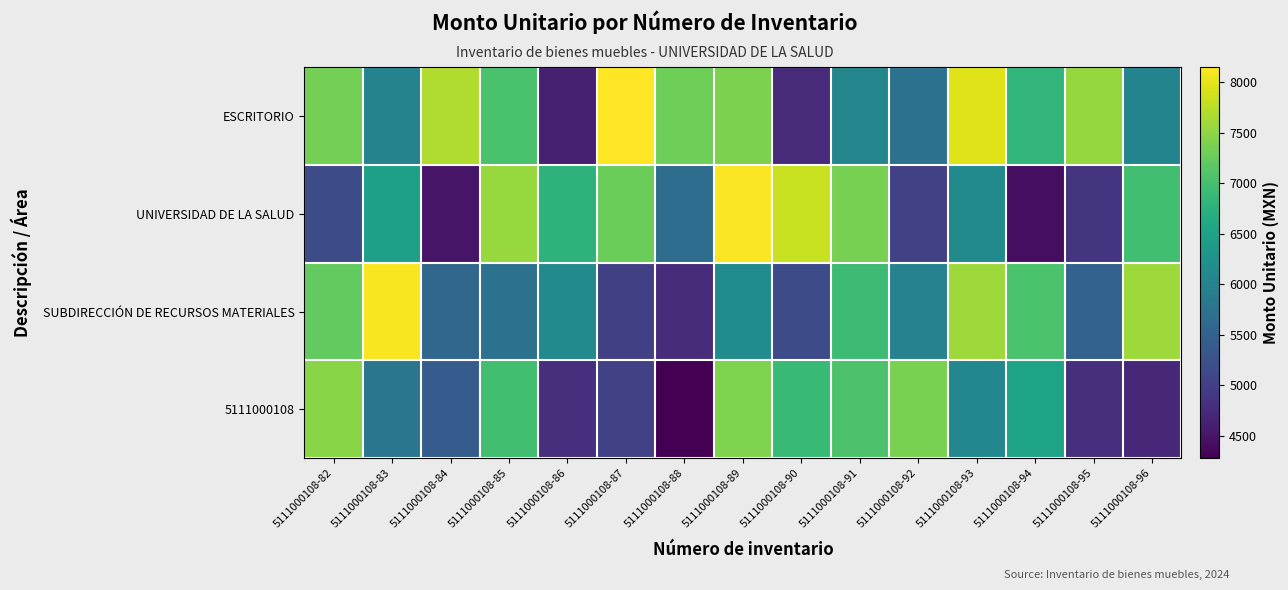

List the series in order of their peak value, highest first.

ESCRITORIO, UNIVERSIDAD DE LA SALUD, SUBDIRECCIÓN DE RECURSOS MATERIALES, 5111000108